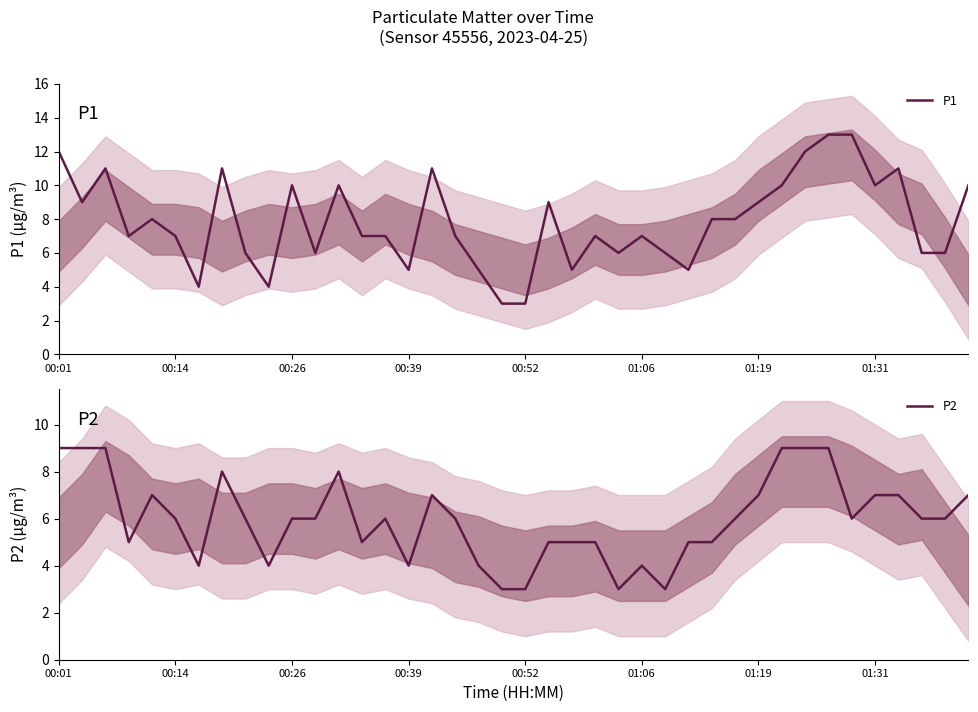

How many interior local valleys does the P2 series have?

8